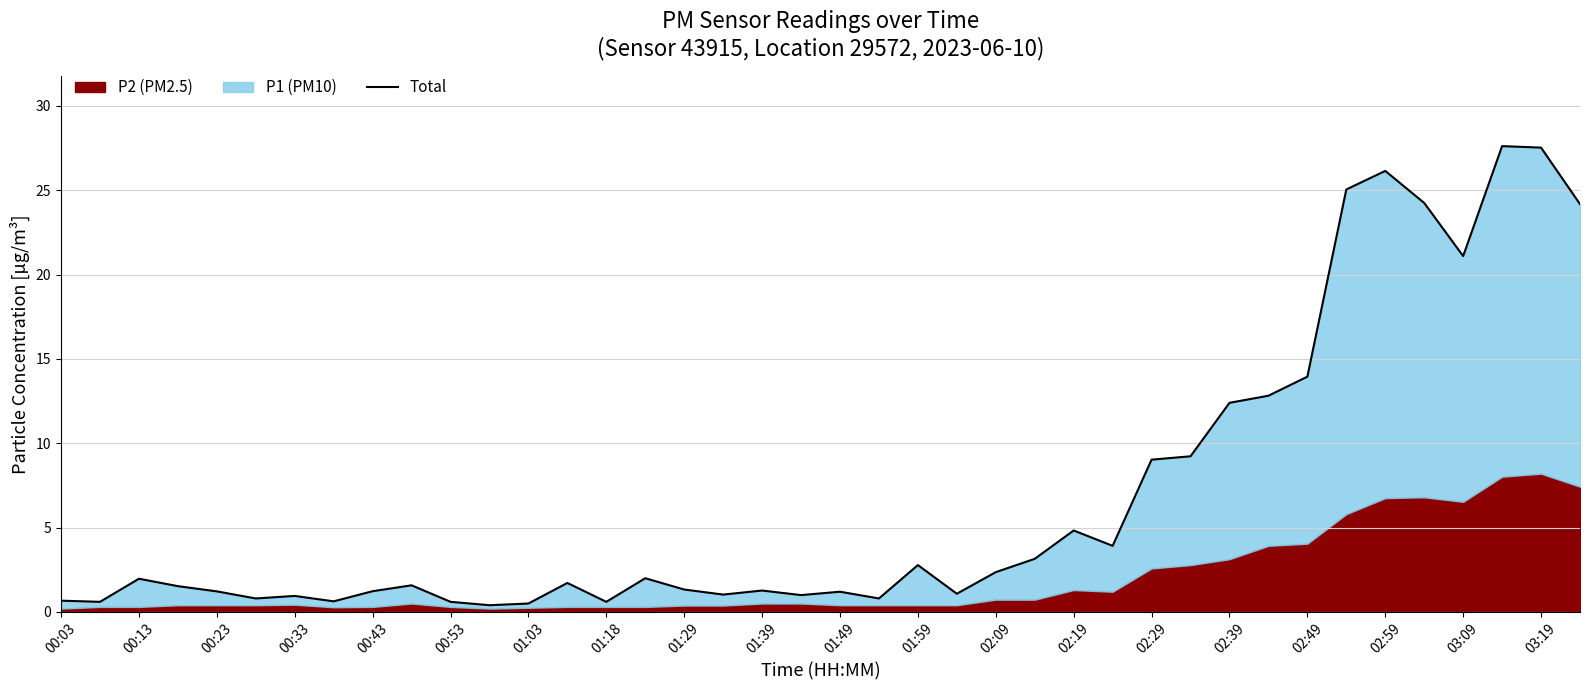

True or false: the data shows 0.5 at 01:29.

False